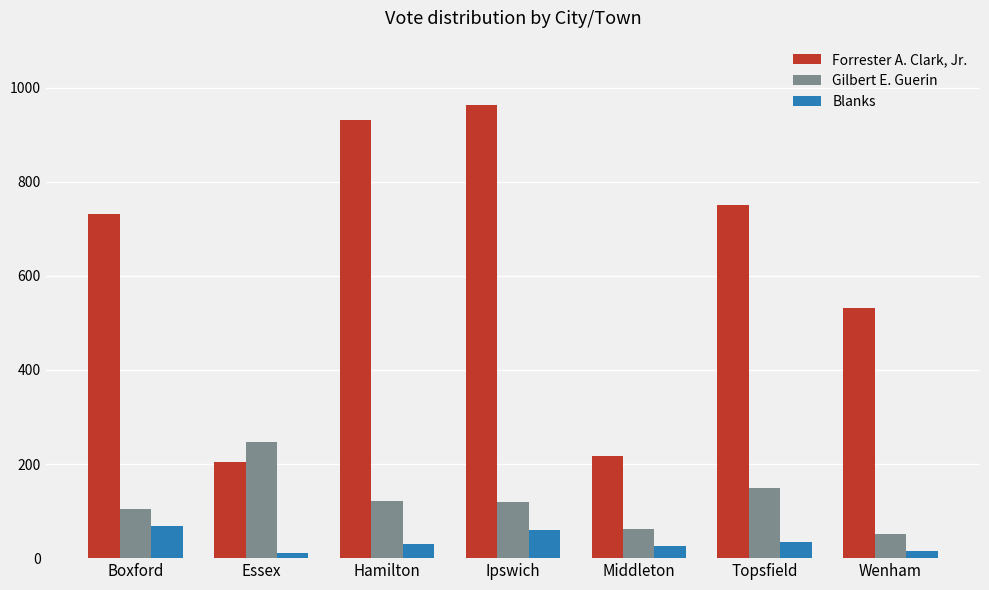

What is the difference between the maximum and second lowest values in the Blanks series?

53